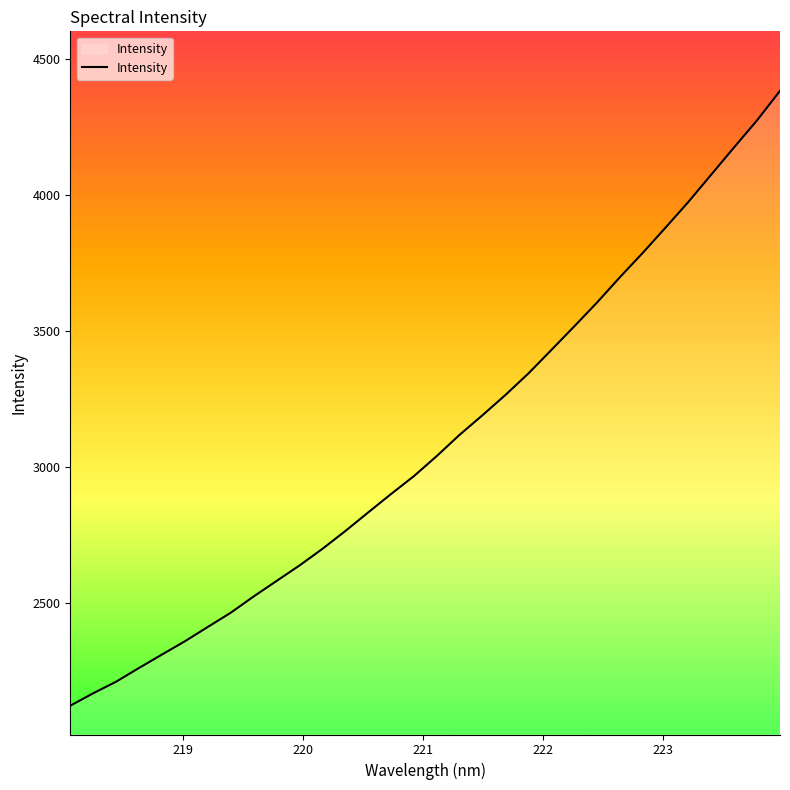

What is the difference between the second highest and minimum values?

2155.6